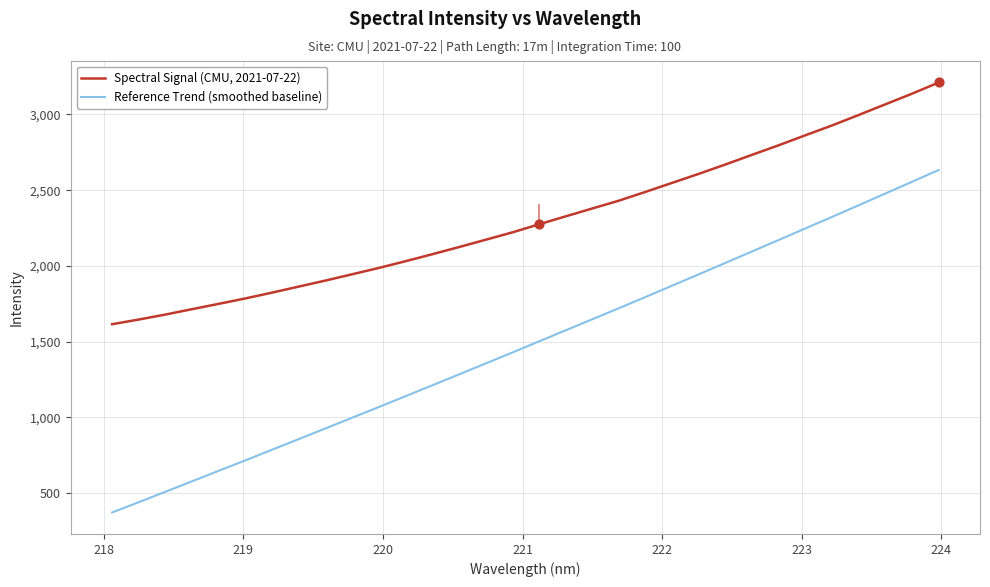

At how many categories does at least one series exceed 770?

32